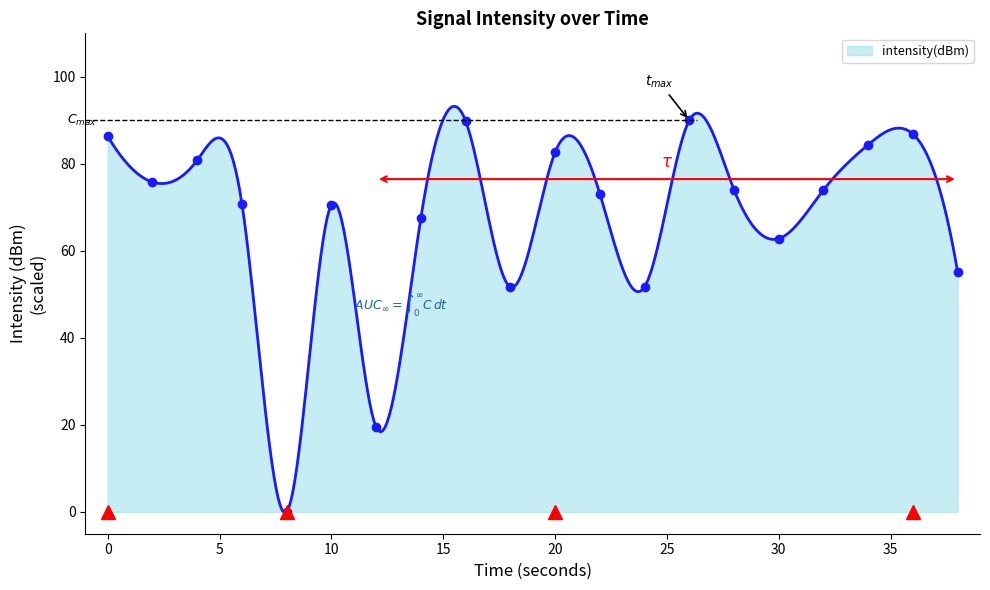

How many categories are shown in the chart?

20